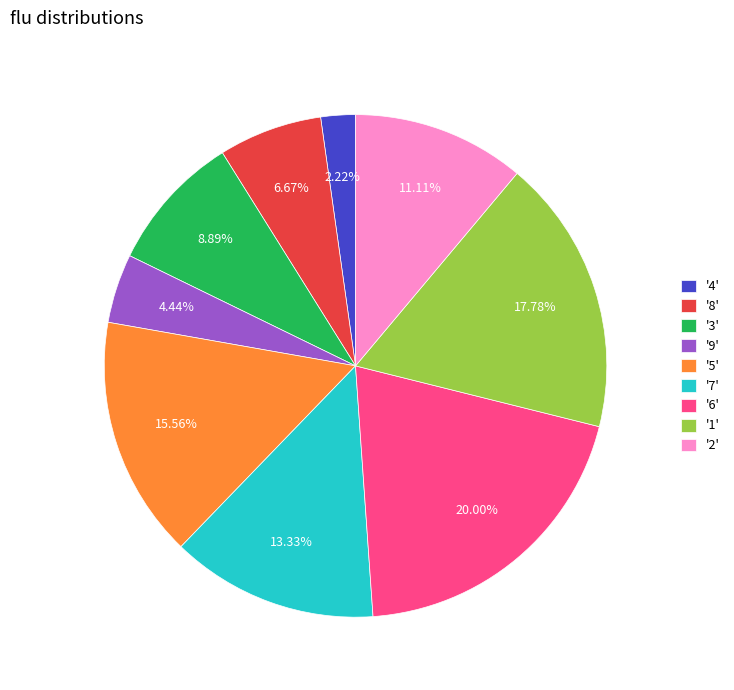

Is there a majority slice in this chart?

No